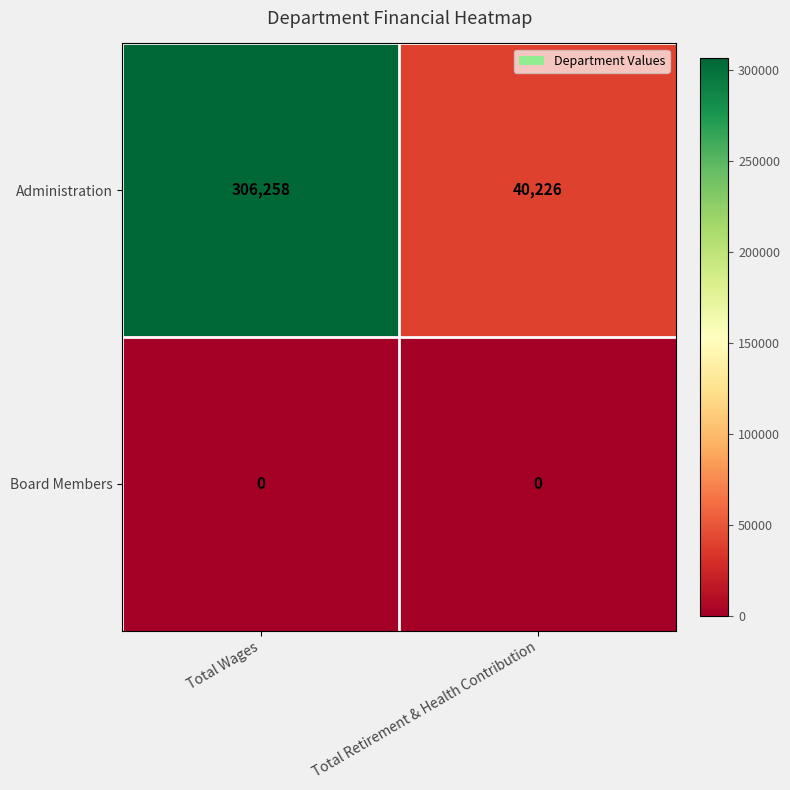

What is the greatest value displayed?

306258